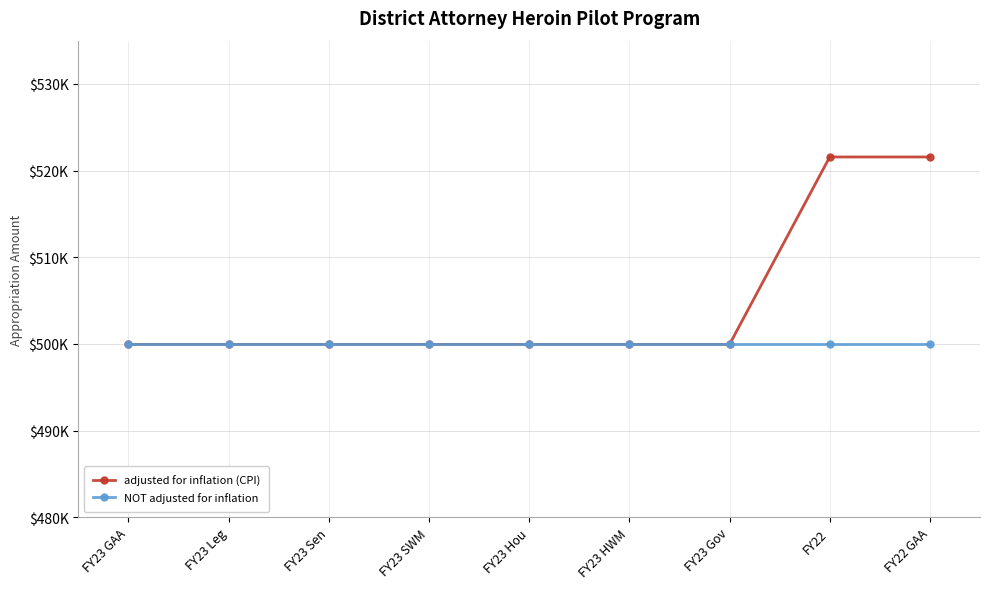

True or false: adjusted for inflation (CPI) and NOT adjusted for inflation intersect in this chart.

False